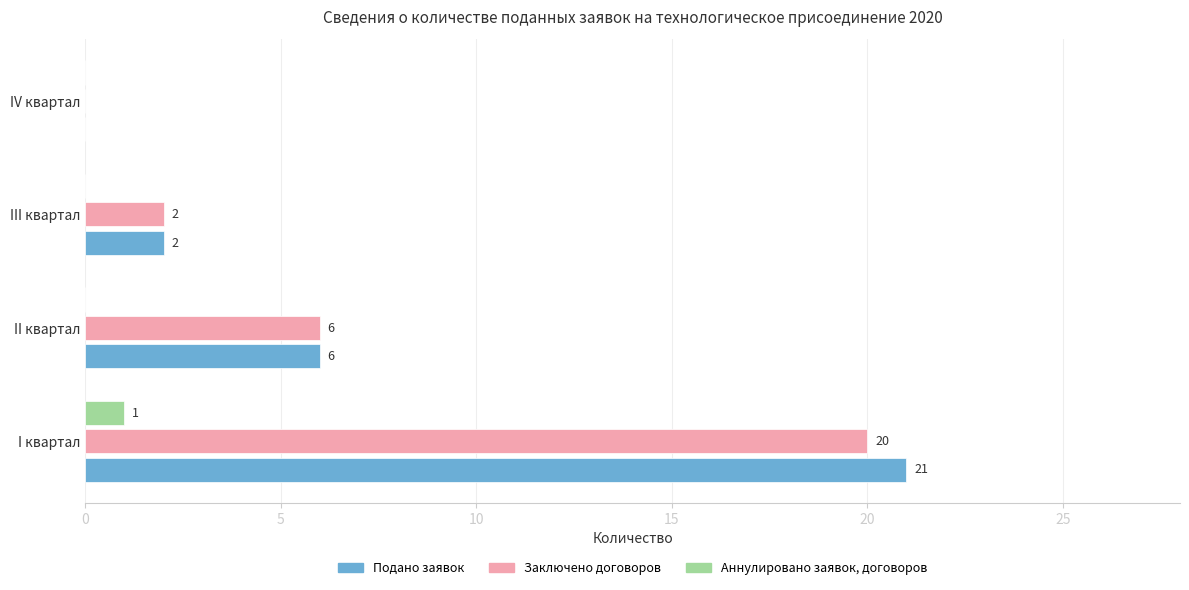

Between I квартал and III квартал, which series saw the biggest shift?

Подано заявок